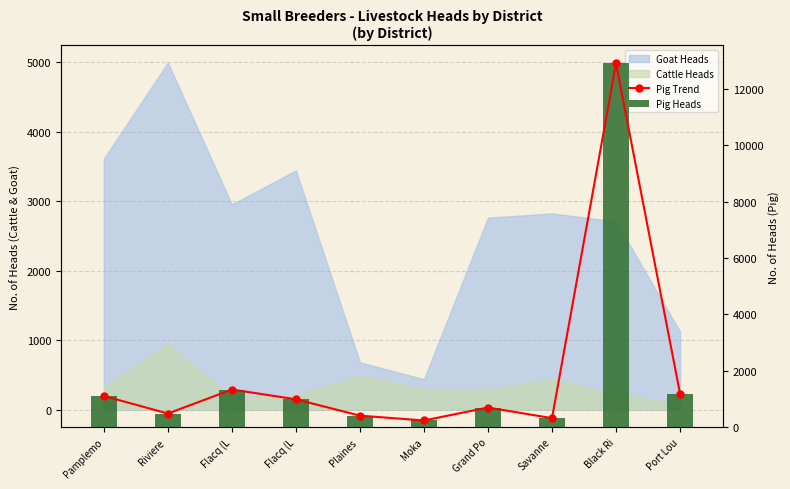

Are the bars horizontal?

No